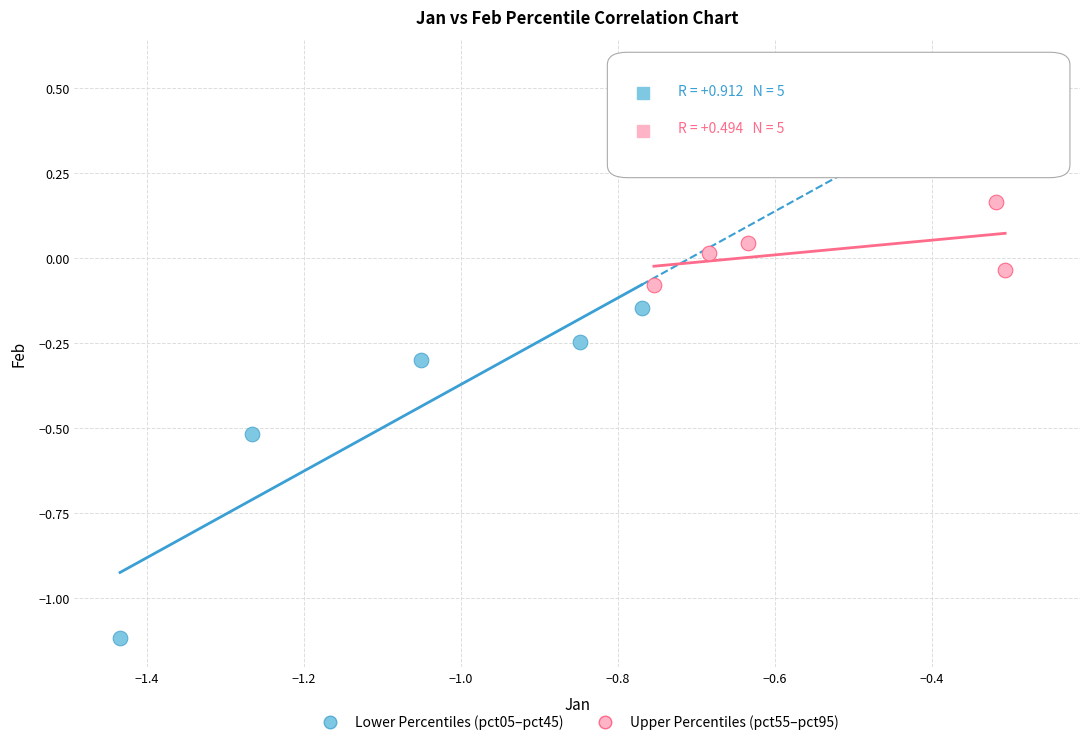

What are all the series names shown in the legend?

Lower Percentiles (pct05–pct45), Upper Percentiles (pct55–pct95)